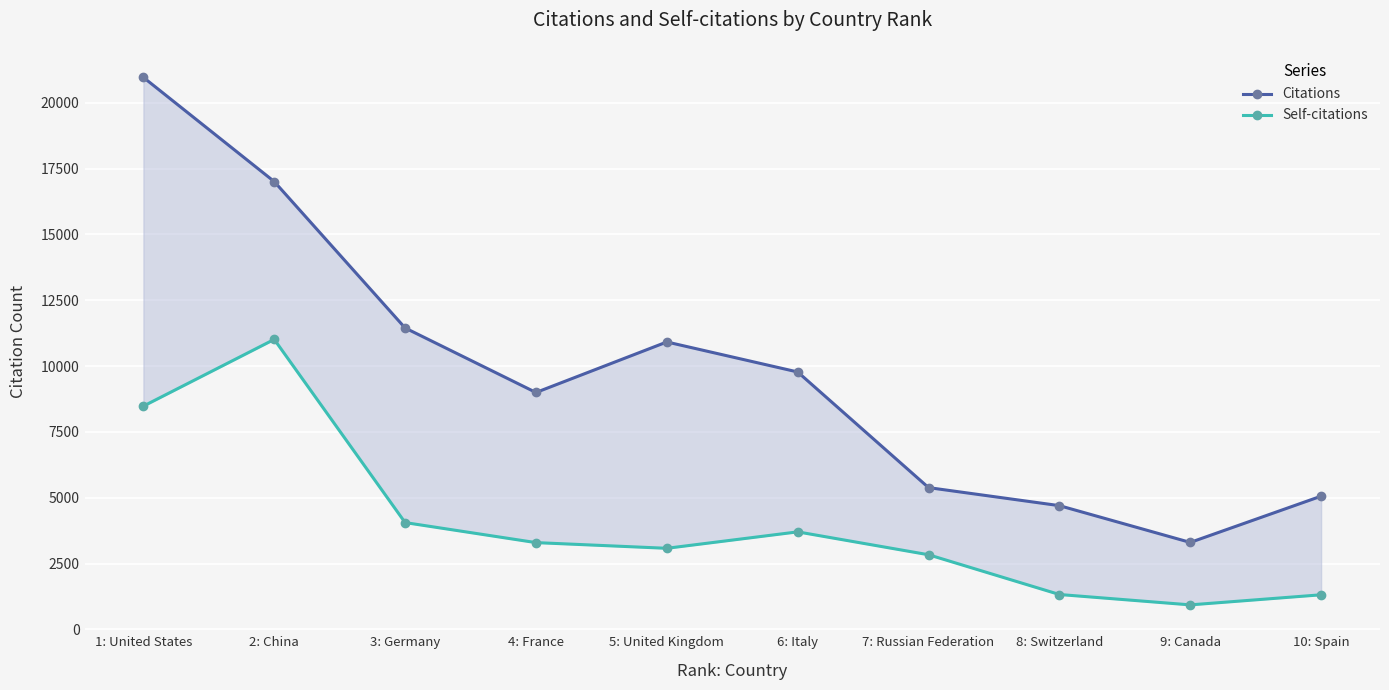

How many lines are shown in the chart?

2